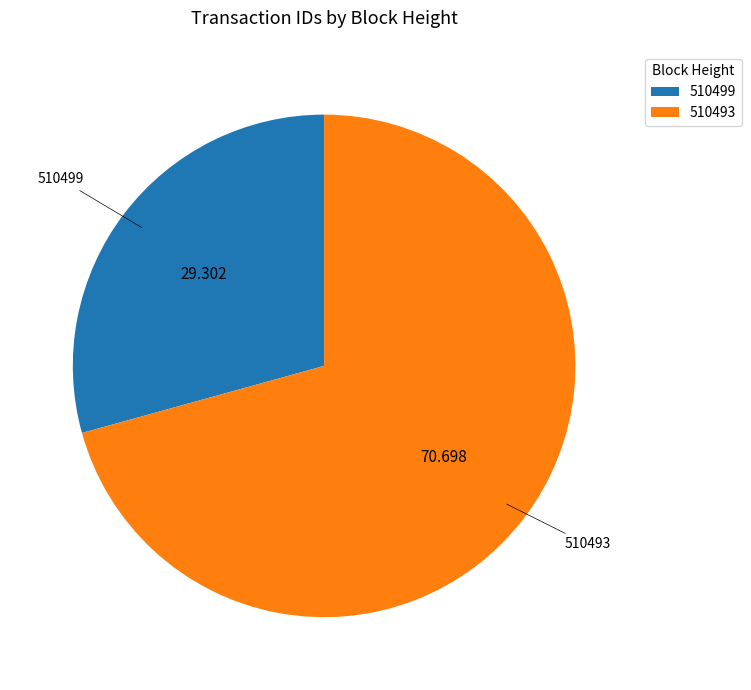

Which category has the biggest portion of the pie?

510493